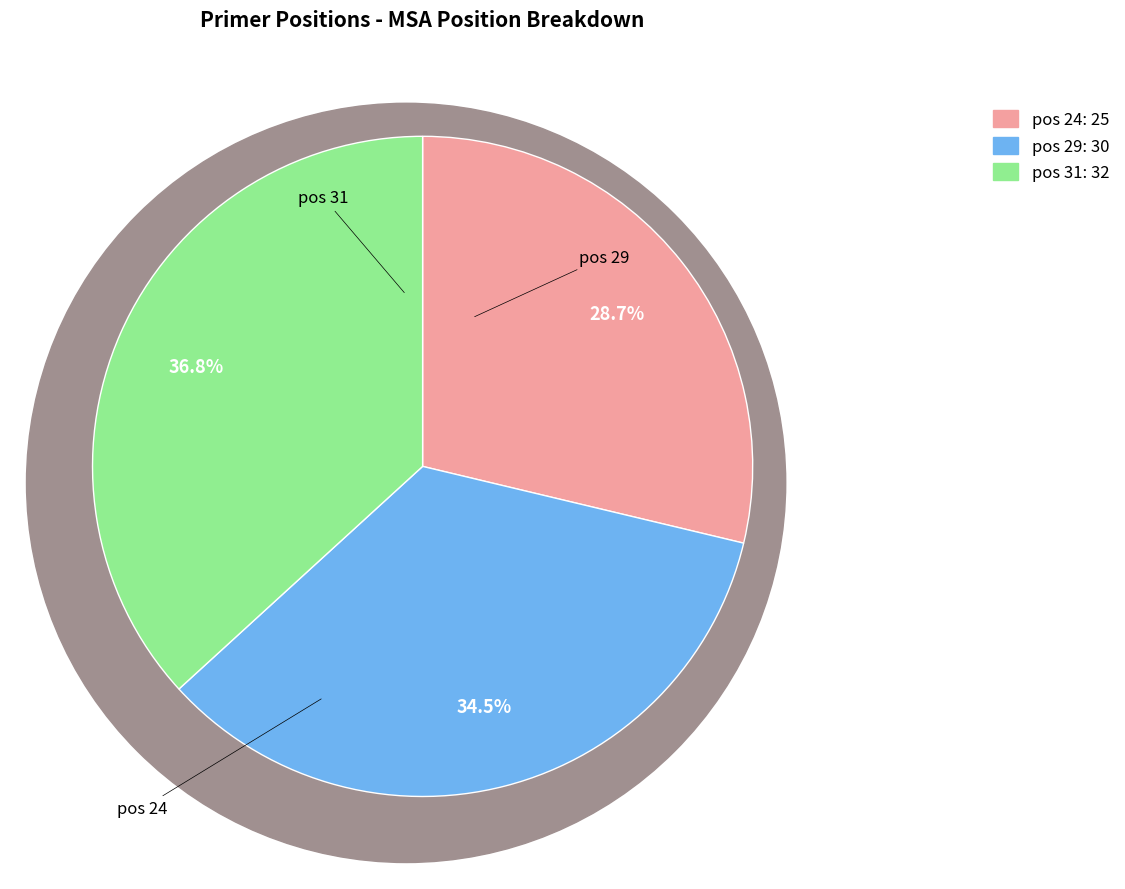

Is the sum of 29 and 24 greater than half?

Yes